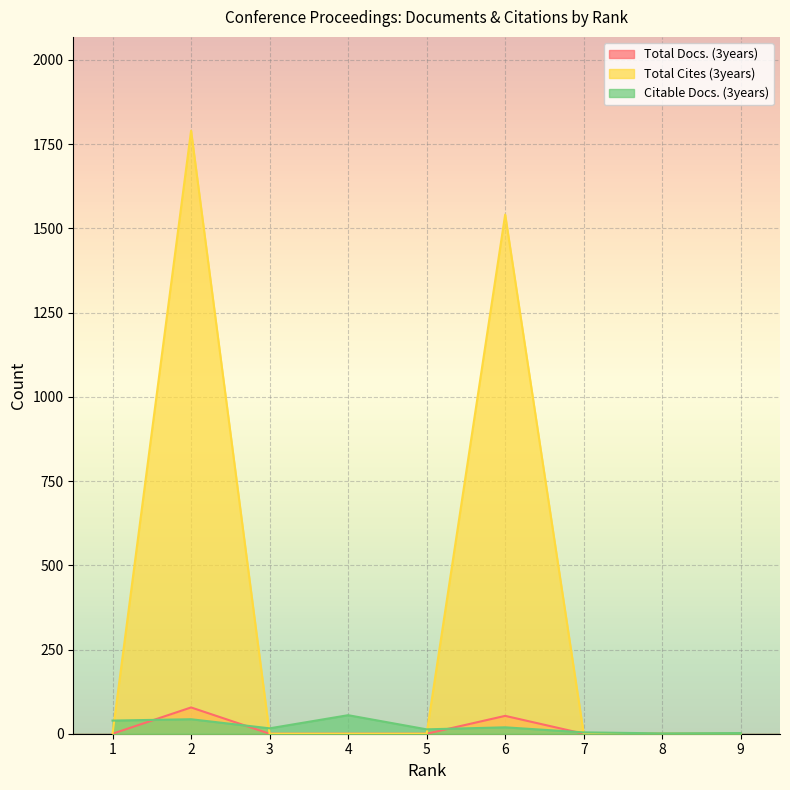

List the labels in order of Total Docs. (3years) value, largest first.

2, 6, 9, 8, 7, 5, 4, 3, 1